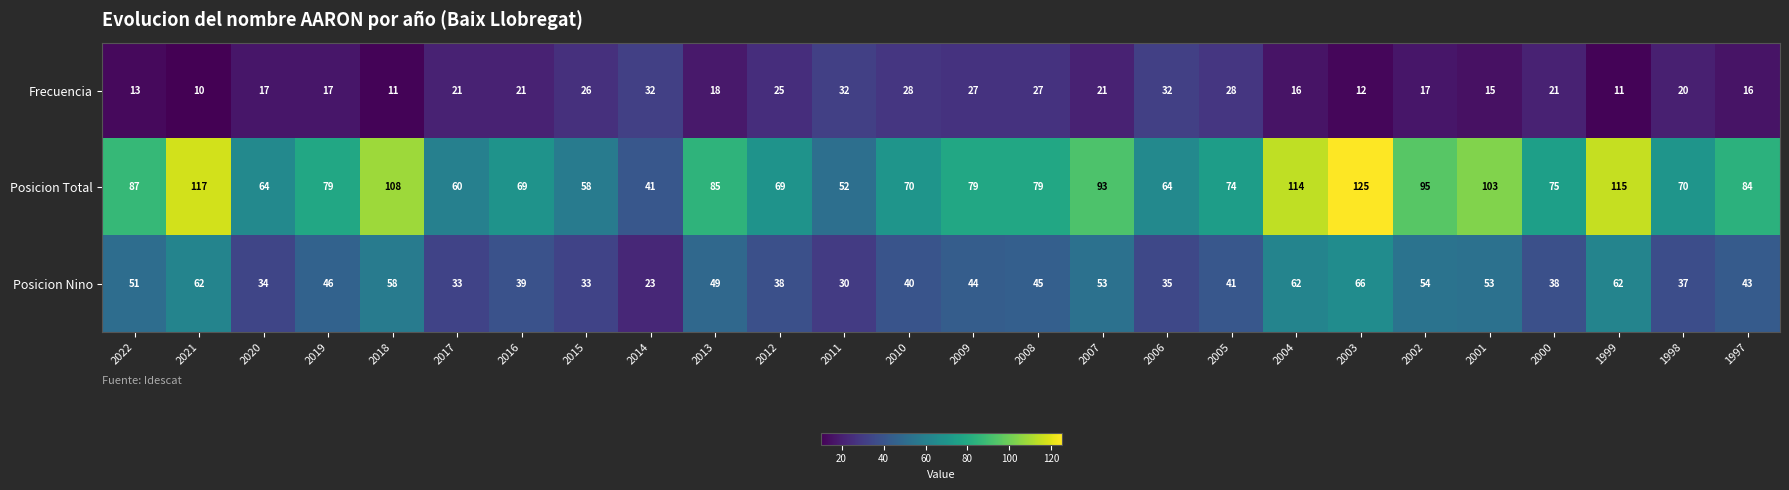

Rank the series by their average value, from highest to lowest.

Posicion Total, Posicion Nino, Frecuencia